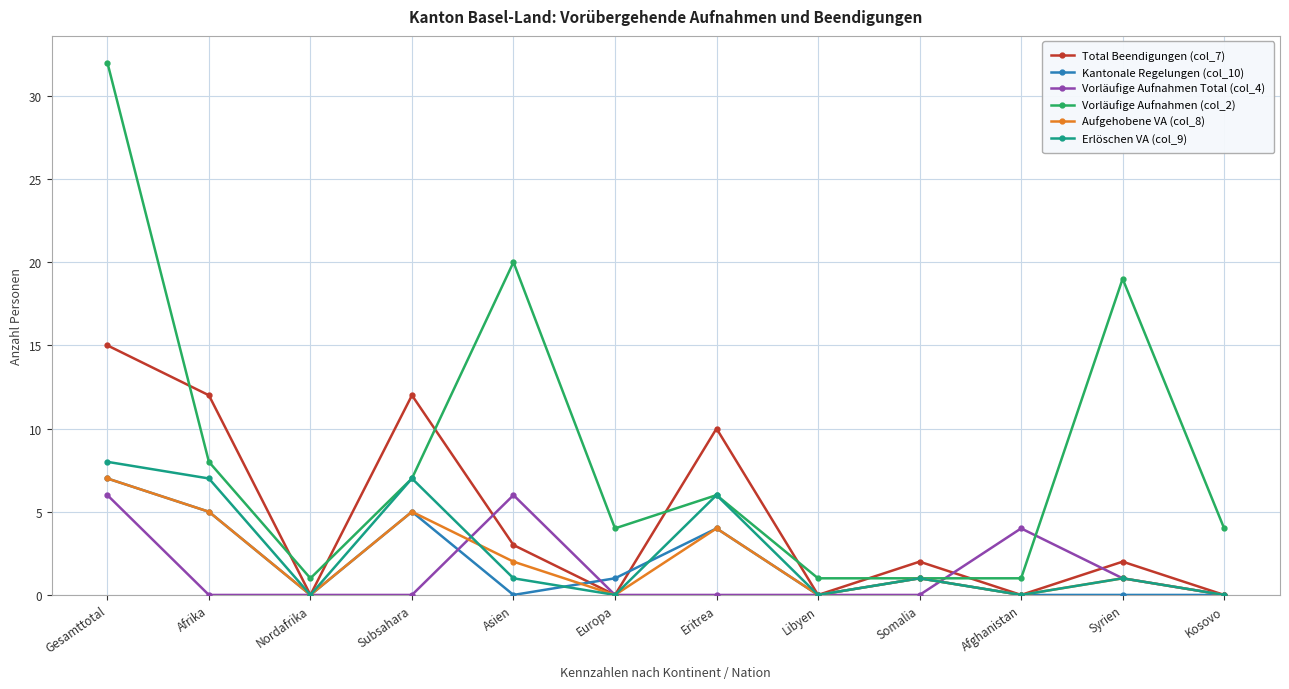

Is it true that Vorläufige Aufnahmen Total (col_4) equals 0 at Libyen?

True